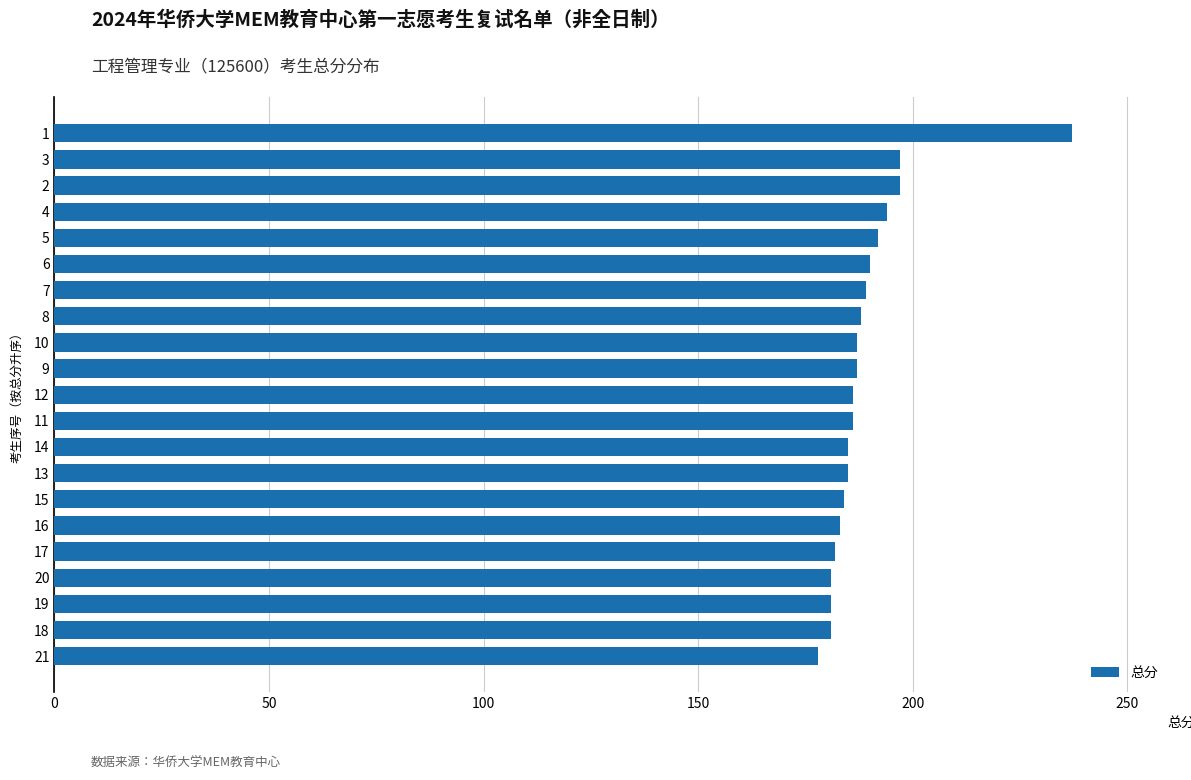

The value at 19 is 54. True or false?

False